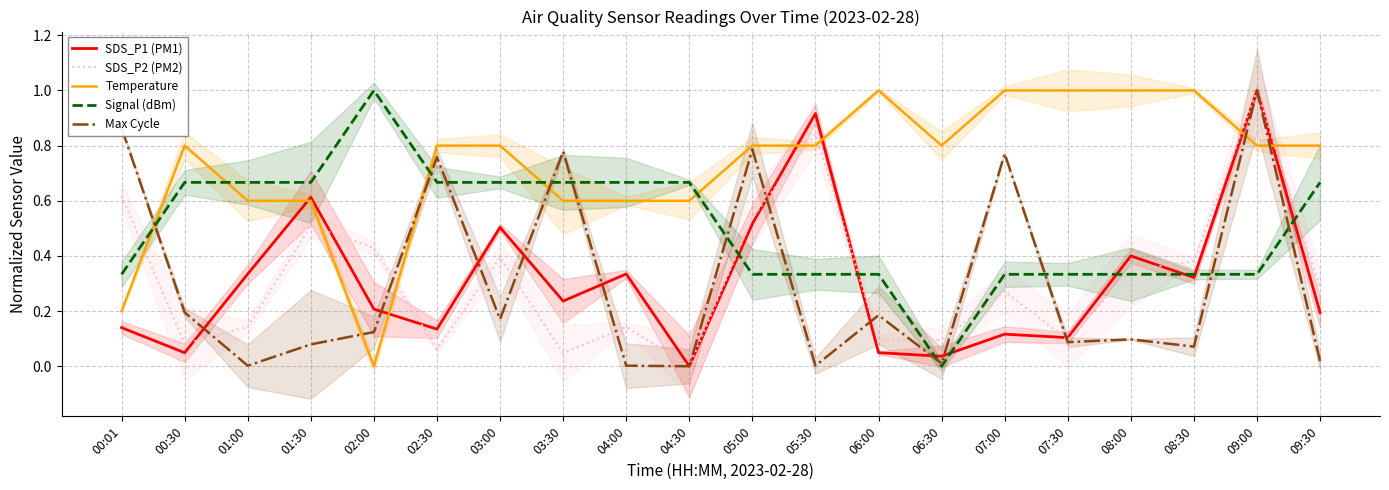

How many distinct data groups are displayed?

5